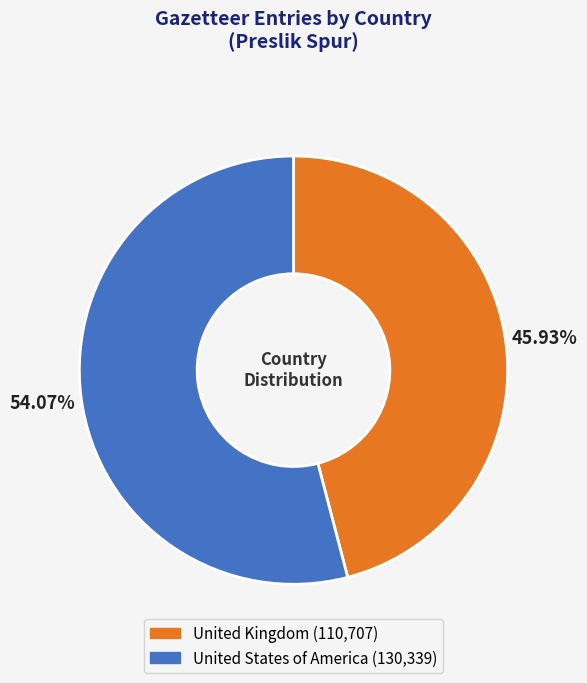

The United States of America slice represents 42% of the pie. True or false?

False